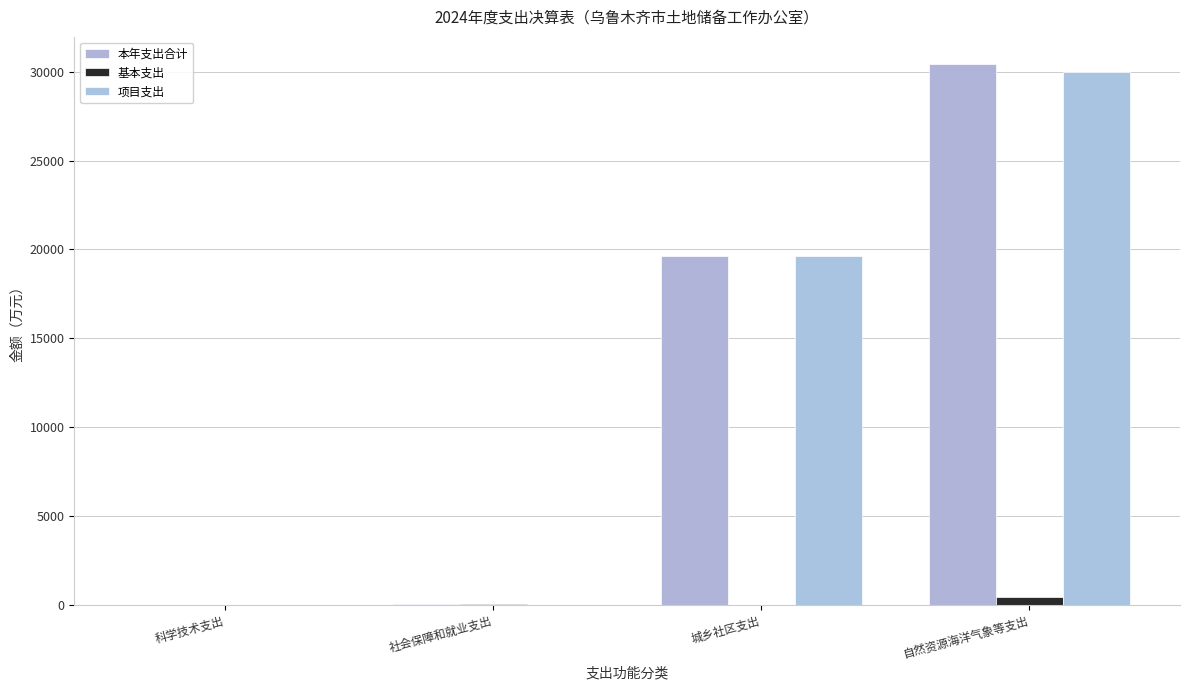

What is the label of the 1st bar from the right?

自然资源海洋气象等支出